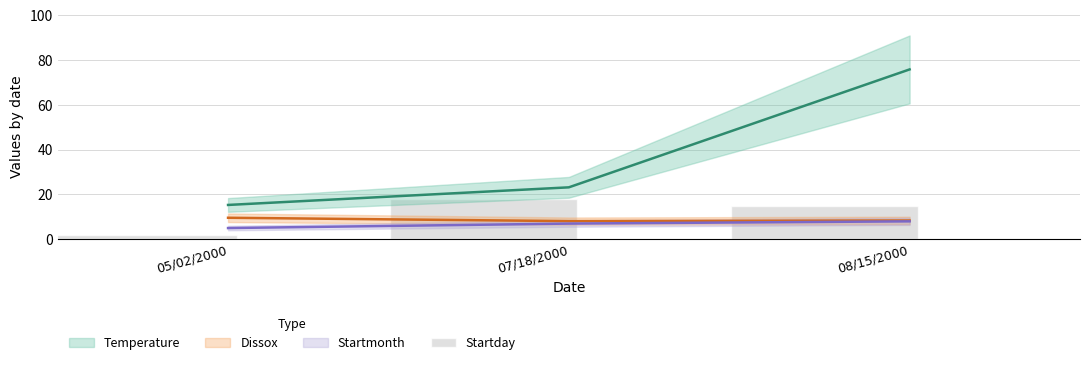

What is the value of the 2nd bar from the left?

18